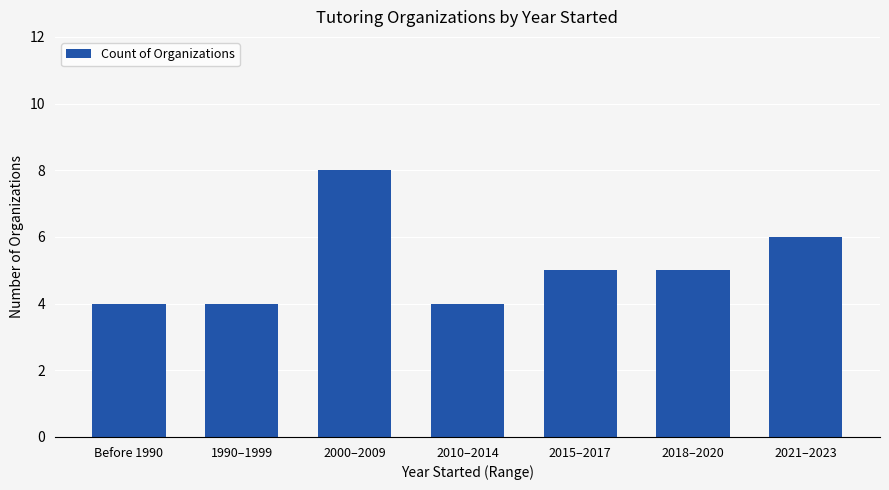

What position from the right is 2018–2020?

2